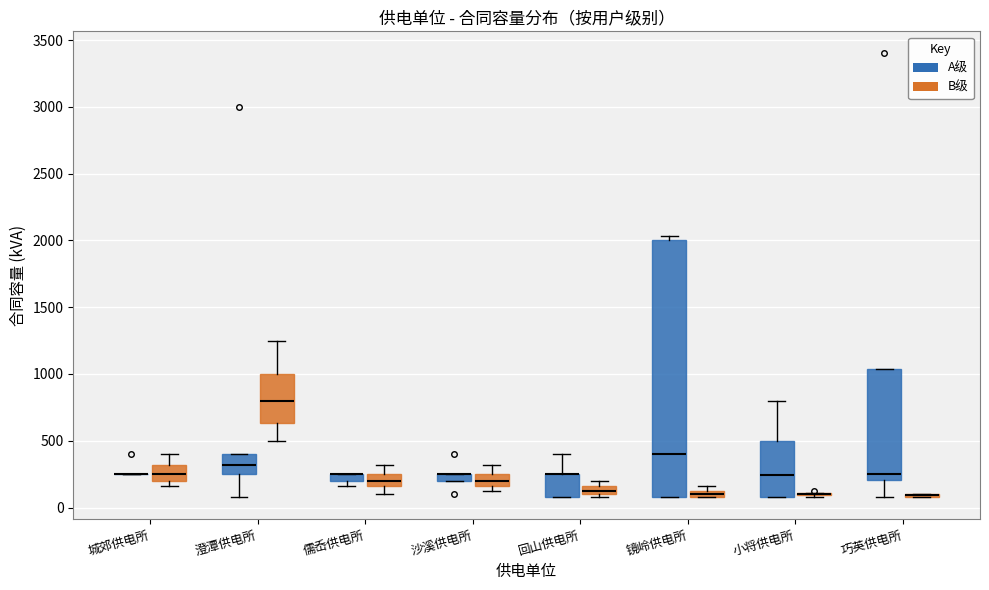

Where is the upper edge of the box for 沙溪供电所 (A级) on the y-axis? The values are not printed on the chart, so give them approximately, as read against the axis.

250